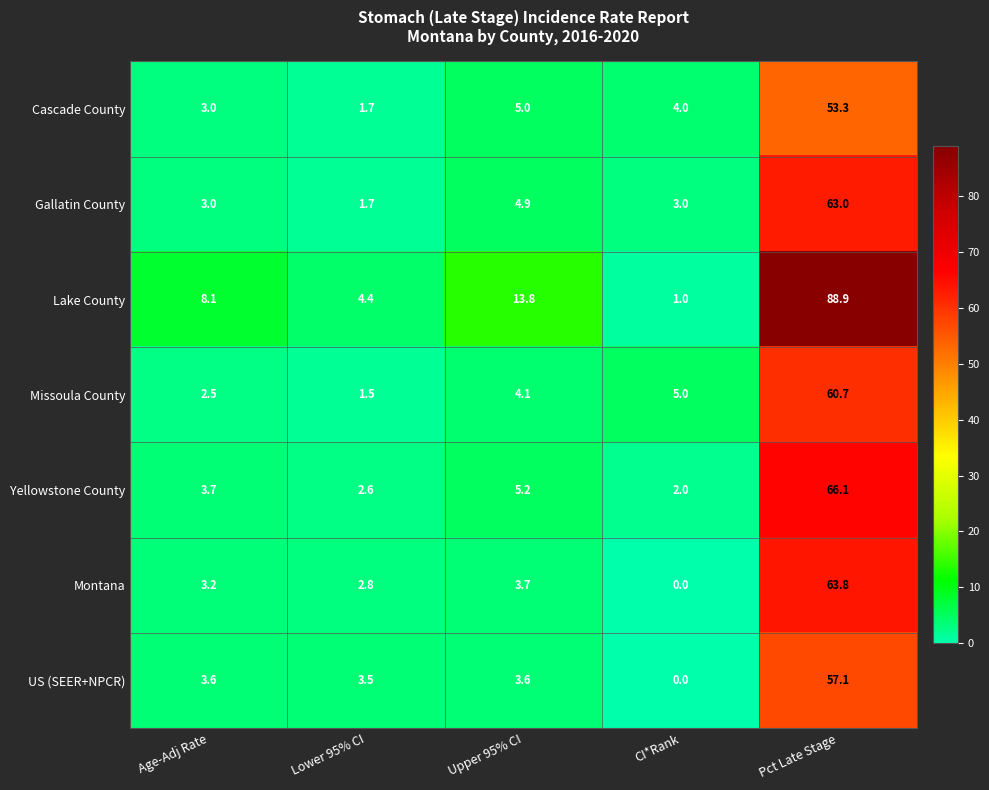

List the series in order of their peak value, lowest first.

Cascade County, US (SEER+NPCR), Missoula County, Gallatin County, Montana, Yellowstone County, Lake County